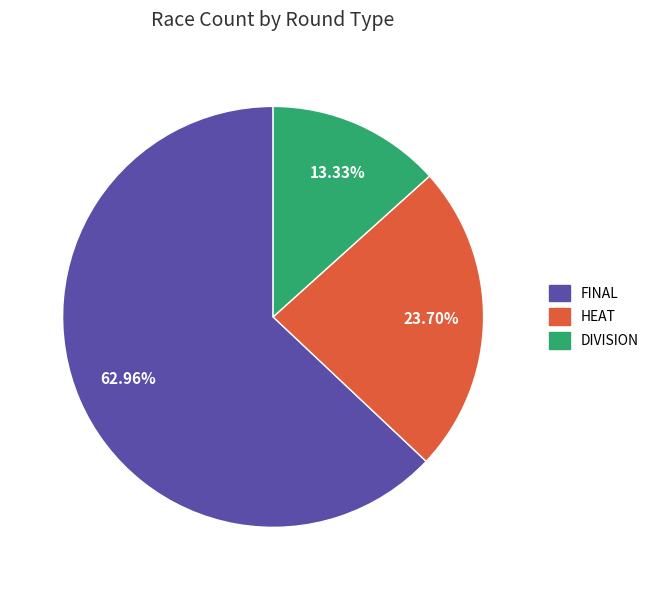

Is there any slice that represents more than half of the pie?

Yes